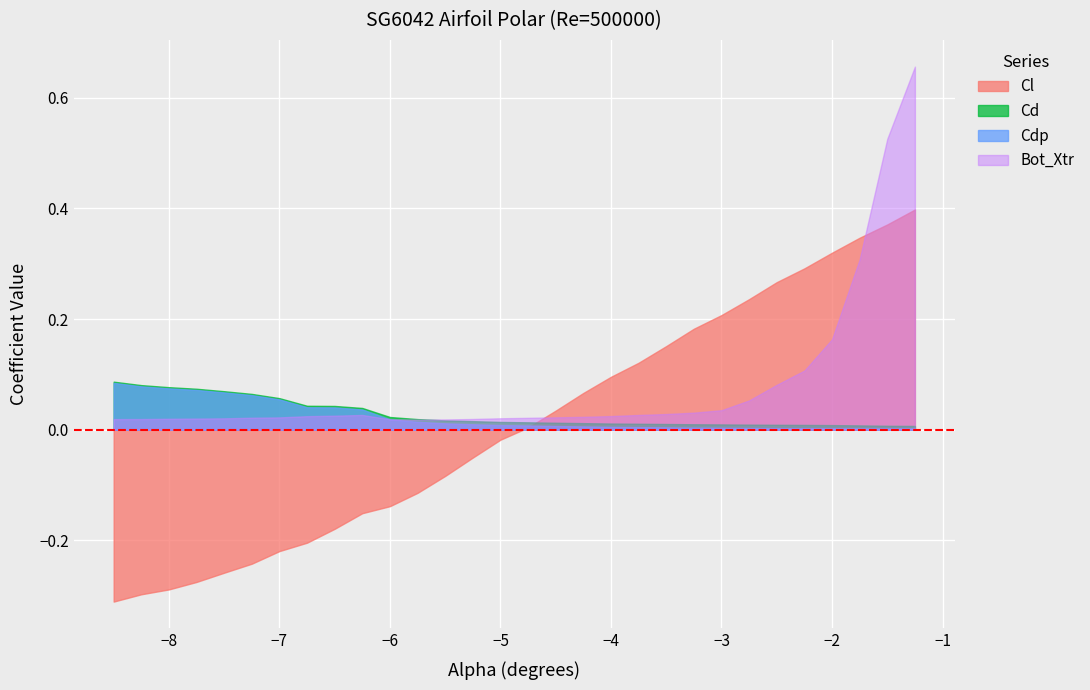

Which series has the largest total across all categories?

Bot_Xtr